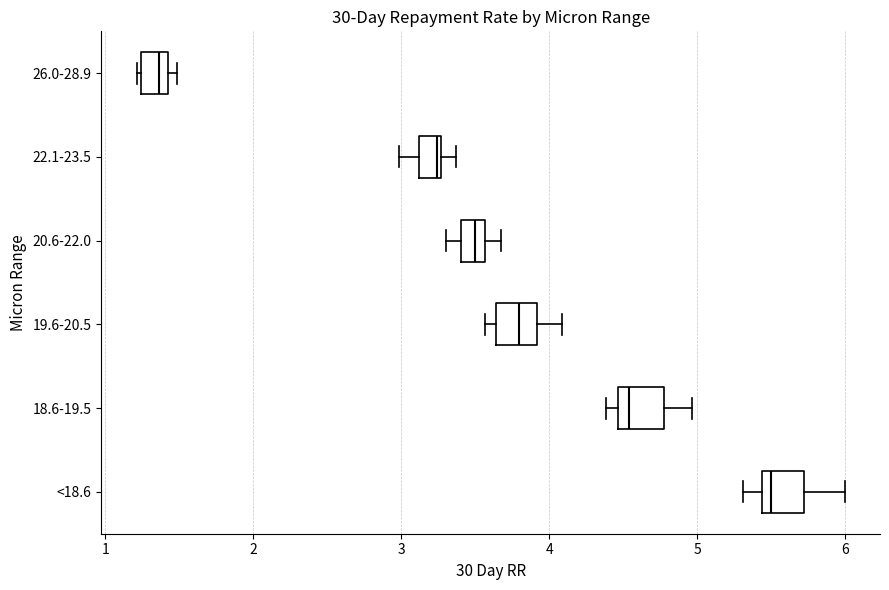

Which box has the furthest to the left median line?

26.0-28.9